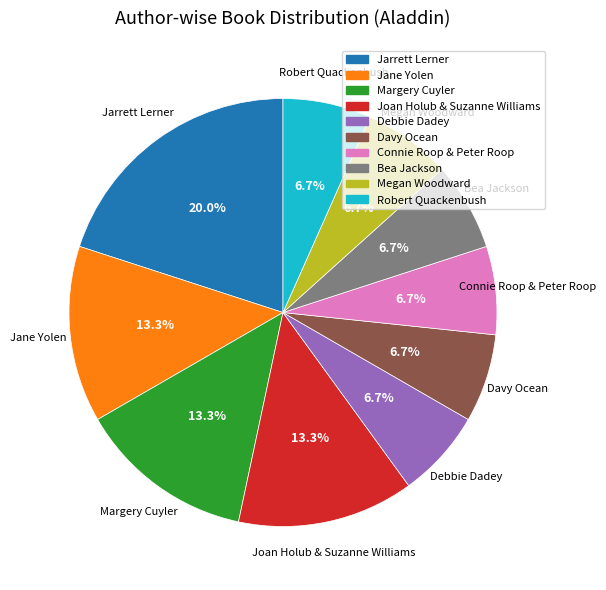

What is the largest slice in the pie chart?

Jarrett Lerner